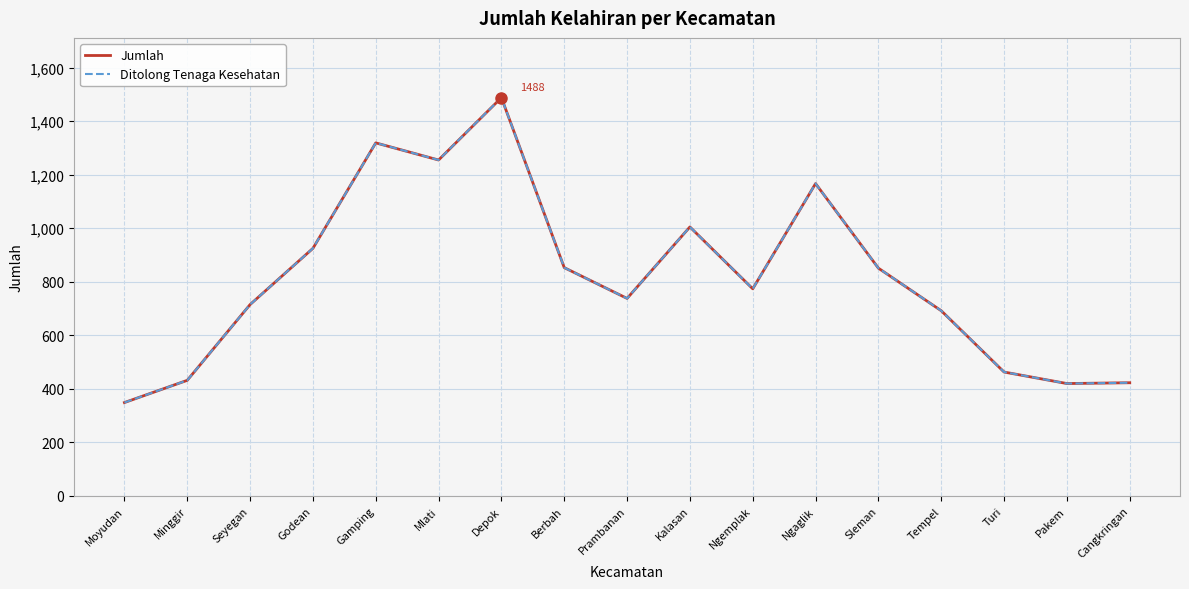

Which category has the highest value in the Jumlah series?

Depok